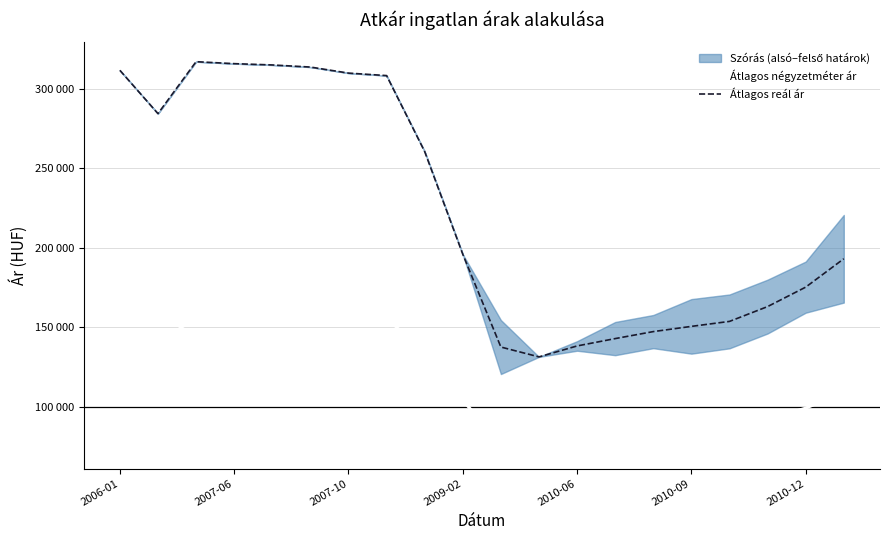

How many lines are shown in the chart?

2